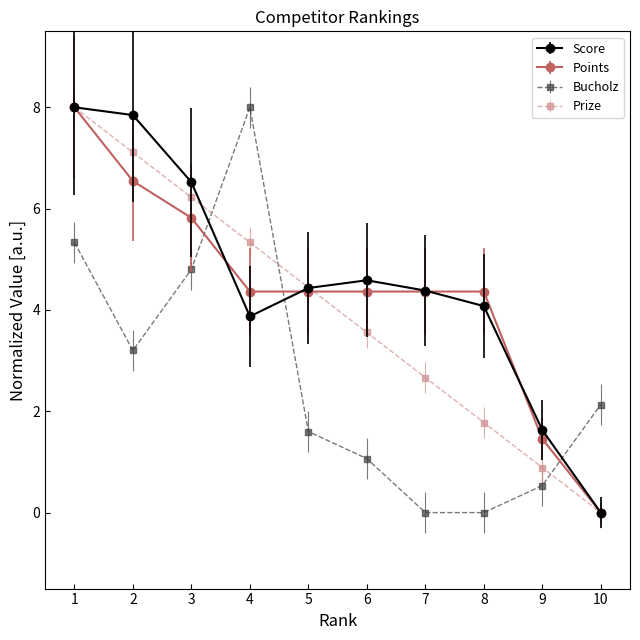

What is the difference between the second highest and minimum values in the Prize series?

7.1